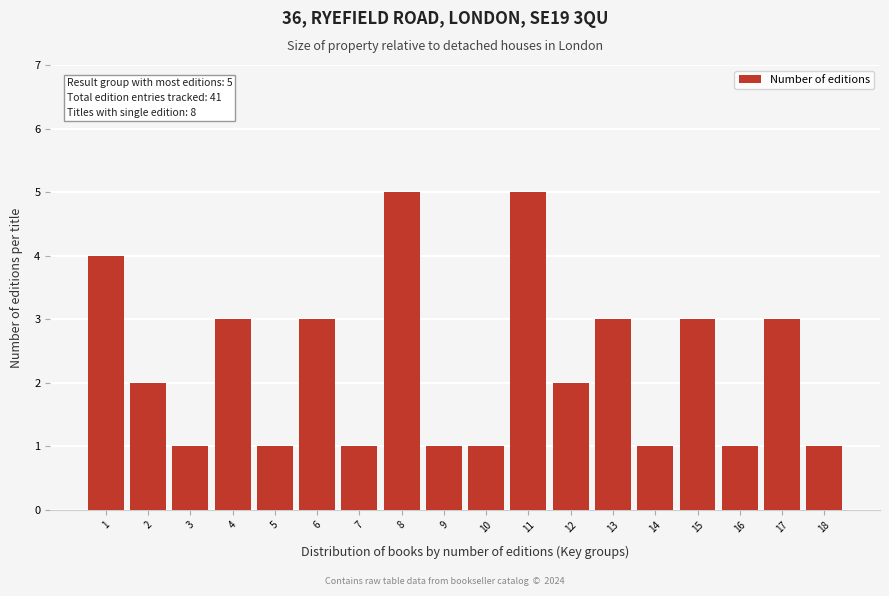

Reading left to right, list all the values displayed in this chart.

1=4	2=2	3=1	4=3	5=1	6=3	7=1	8=5	9=1	10=1	11=5	12=2	13=3	14=1	15=3	16=1	17=3	18=1